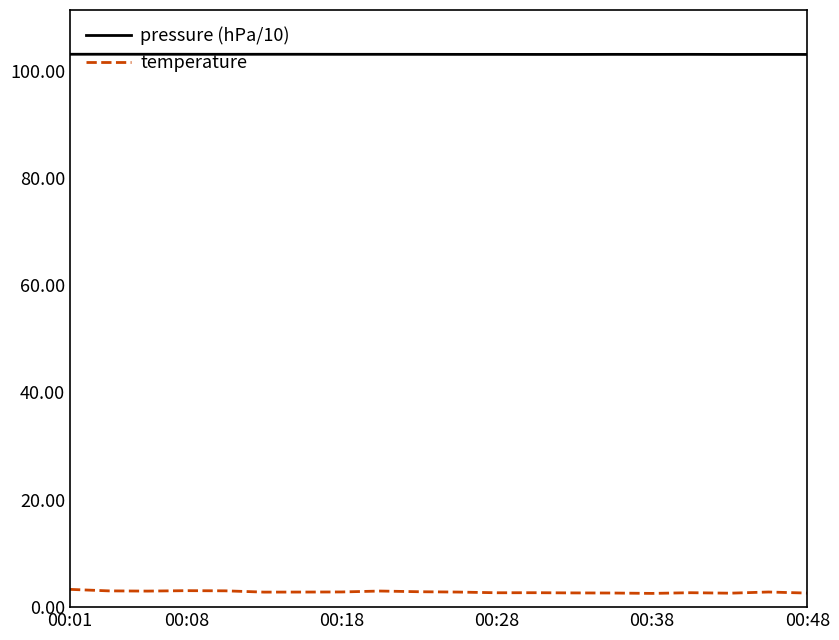

Which series has the largest range (max minus min)?

temperature